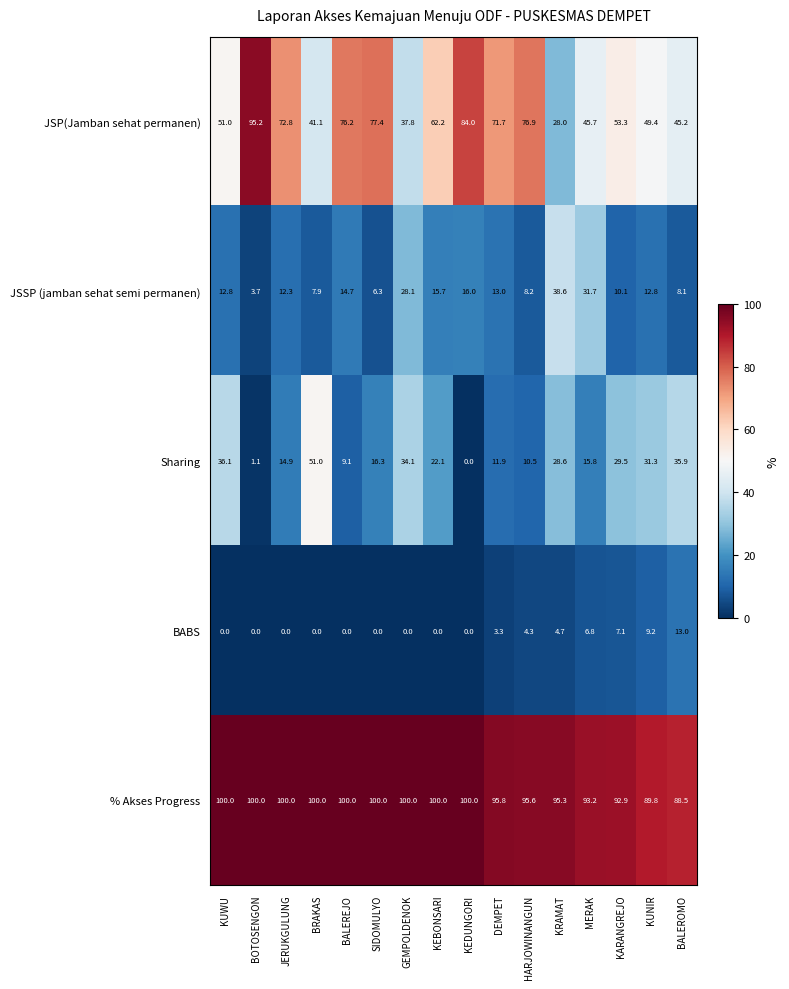

What is the difference between the highest and lowest values at KUWU?

100.0